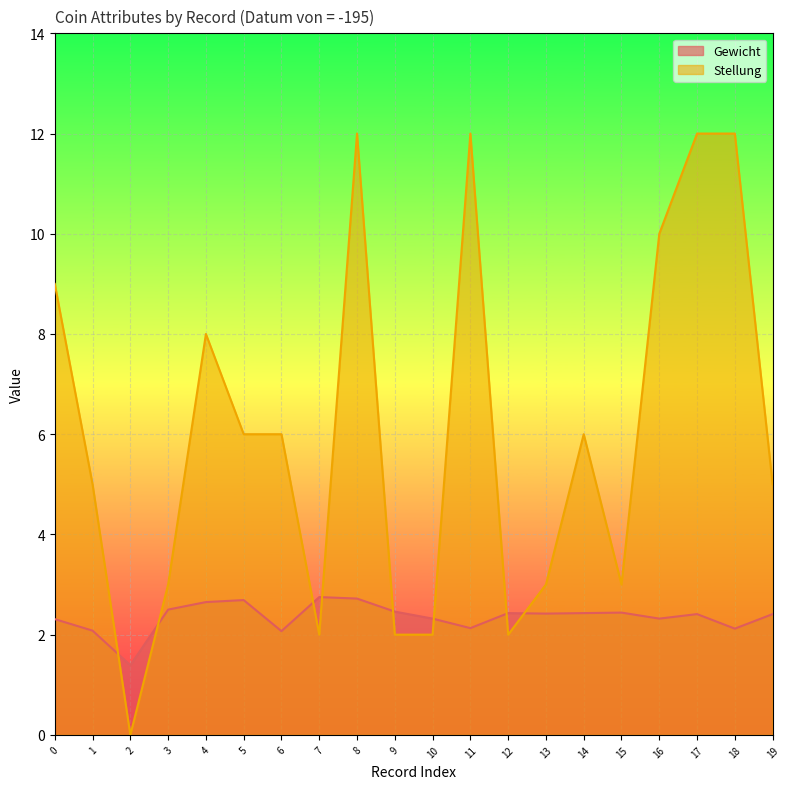

Which category has the lowest value across all series?

2